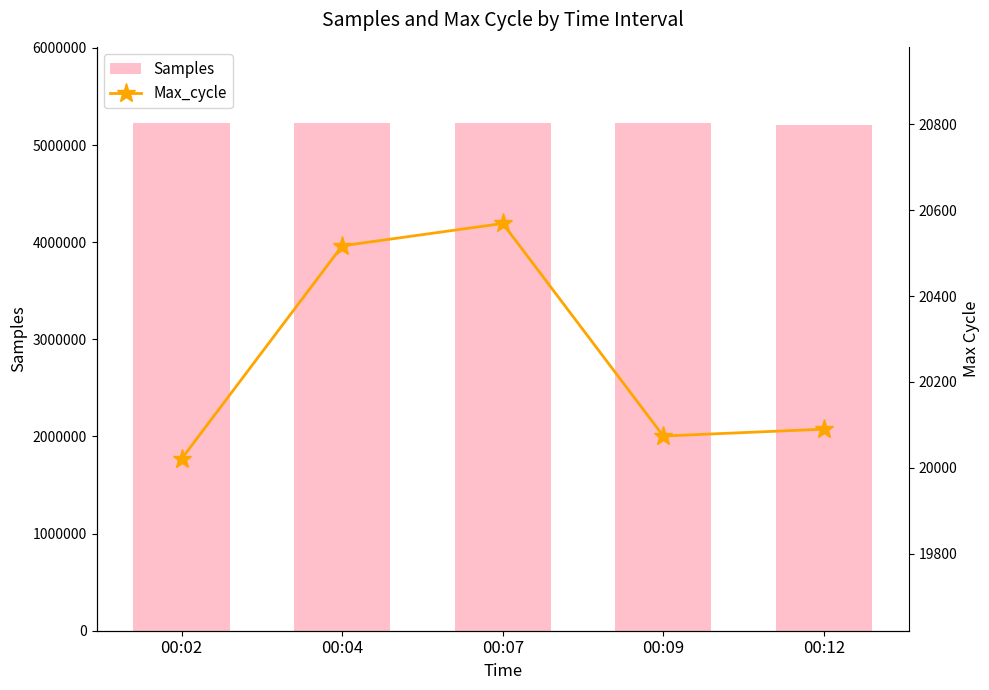

What is the difference between the highest and lowest values at 00:07?

5204920